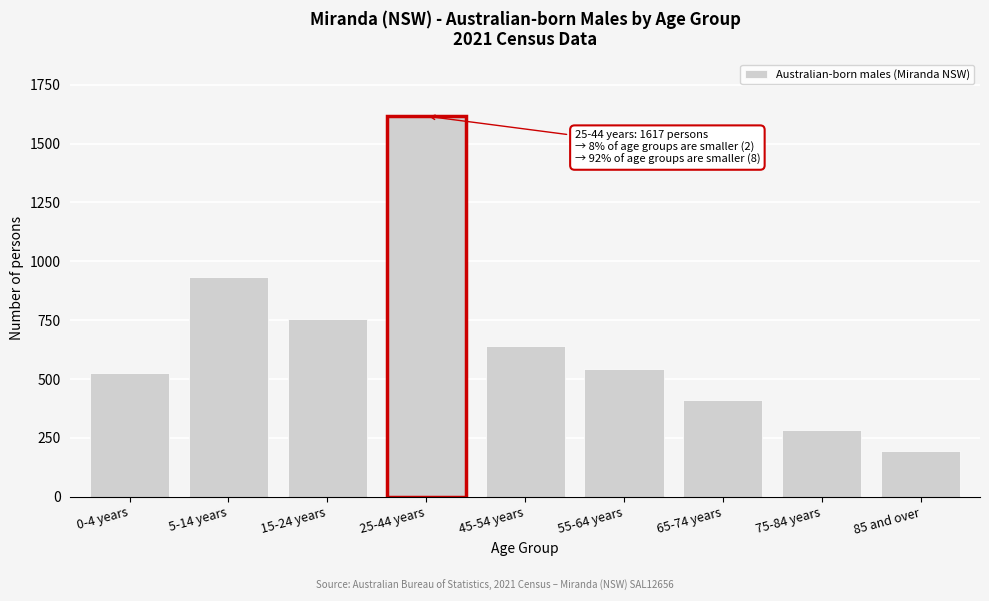

Reading left to right, extract all data points from this chart.

0-4 years=525	5-14 years=935	15-24 years=753	25-44 years=1617	45-54 years=639	55-64 years=543	65-74 years=410	75-84 years=283	85 and over=194